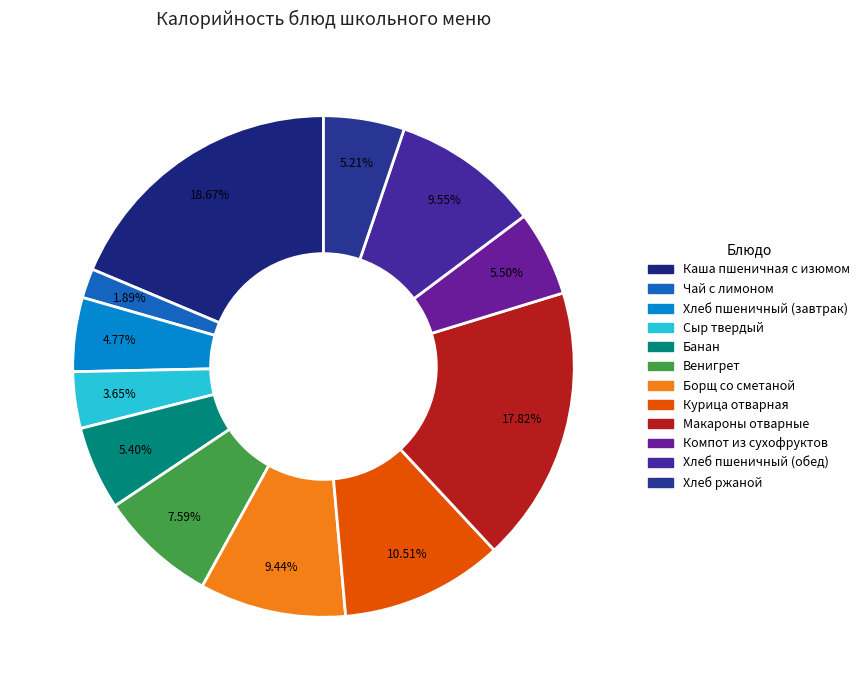

True or false: Чай с лимоном accounts for 9% of the total.

False